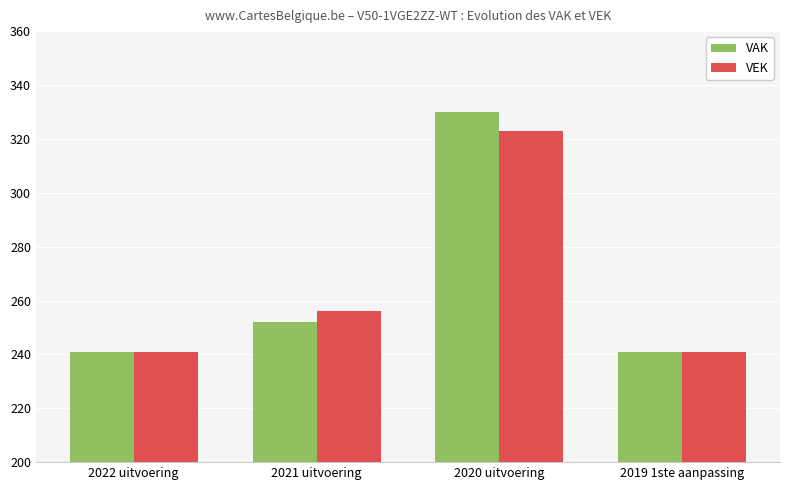

Is it true that VEK equals 370 at 2019 1ste aanpassing?

False